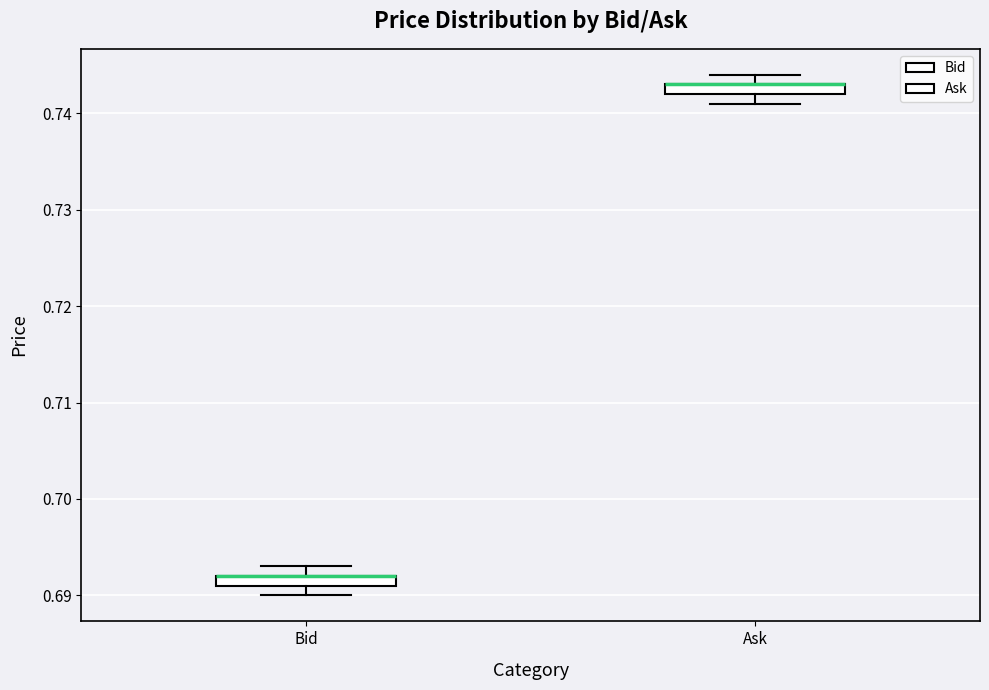

Where is the upper edge of the box for Ask on the y-axis? The values are not printed on the chart, so give them approximately, as read against the axis.

0.743